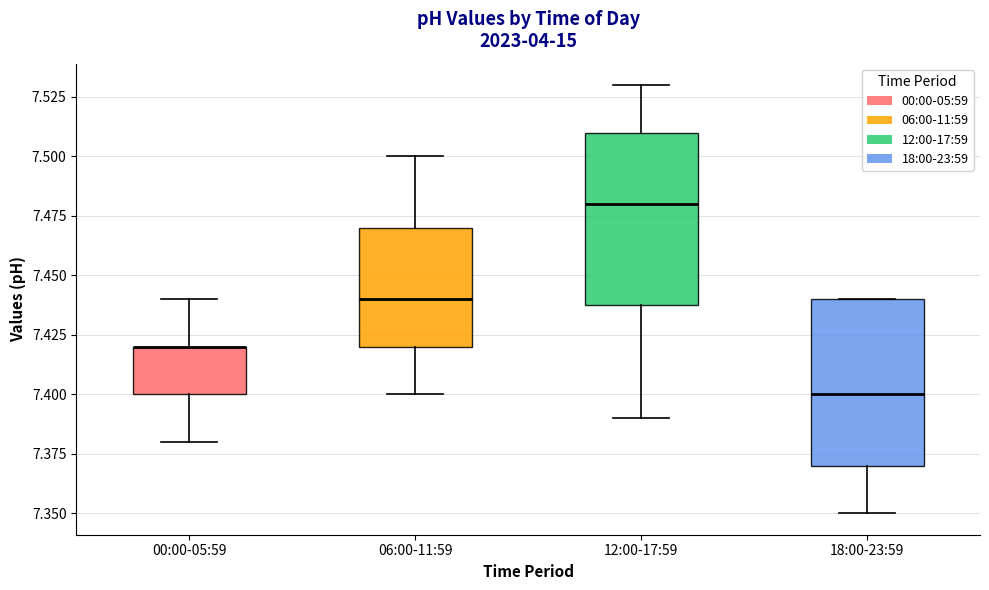

Where does the upper whisker of the box for 06:00-11:59 end on the y-axis? The values are not printed on the chart, so give them approximately, as read against the axis.

7.50